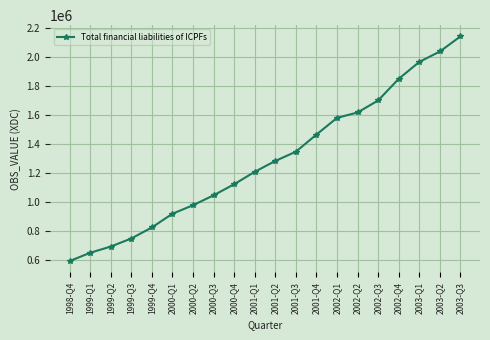

What is the average value?

1288953